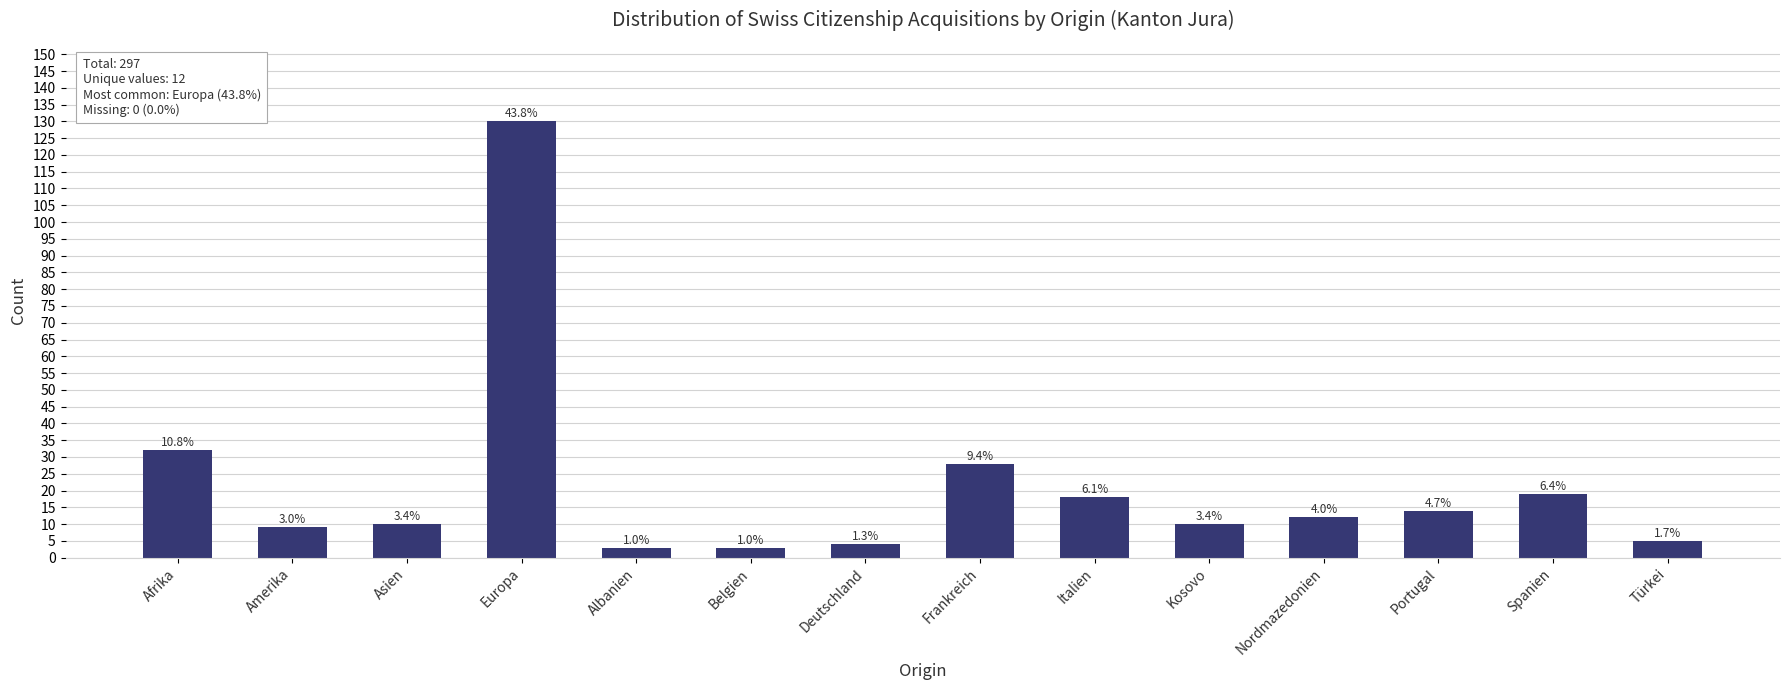

The value at Kosovo is 15. True or false?

False